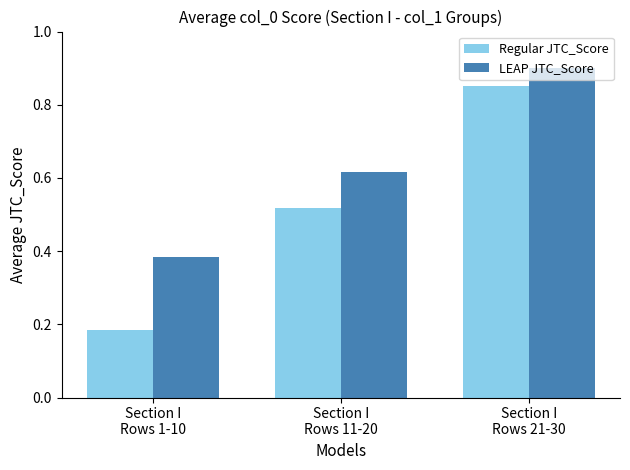

At how many categories does at least one series exceed 0?

3